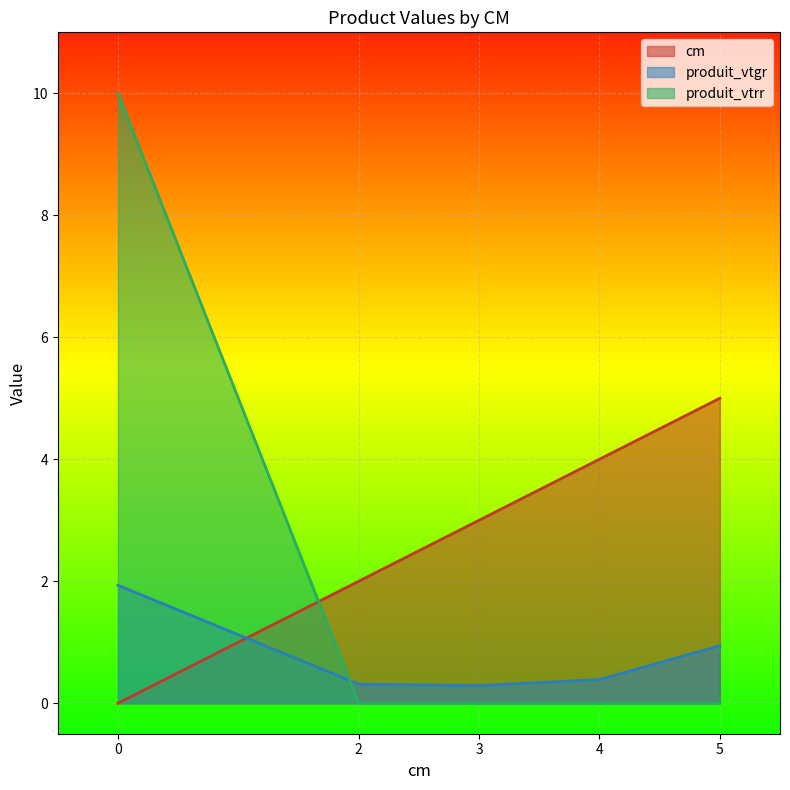

Reading left to right, extract all data points from this chart.

cm: 0=0.0	2=2.0	3=3.0	4=4.0	5=5.0
produit_vtgr: 0=1.9	2=0.3	3=0.3	4=0.4	5=0.9
produit_vtrr: 0=10.0	2=0.0	3=0.0	4=0.0	5=0.0